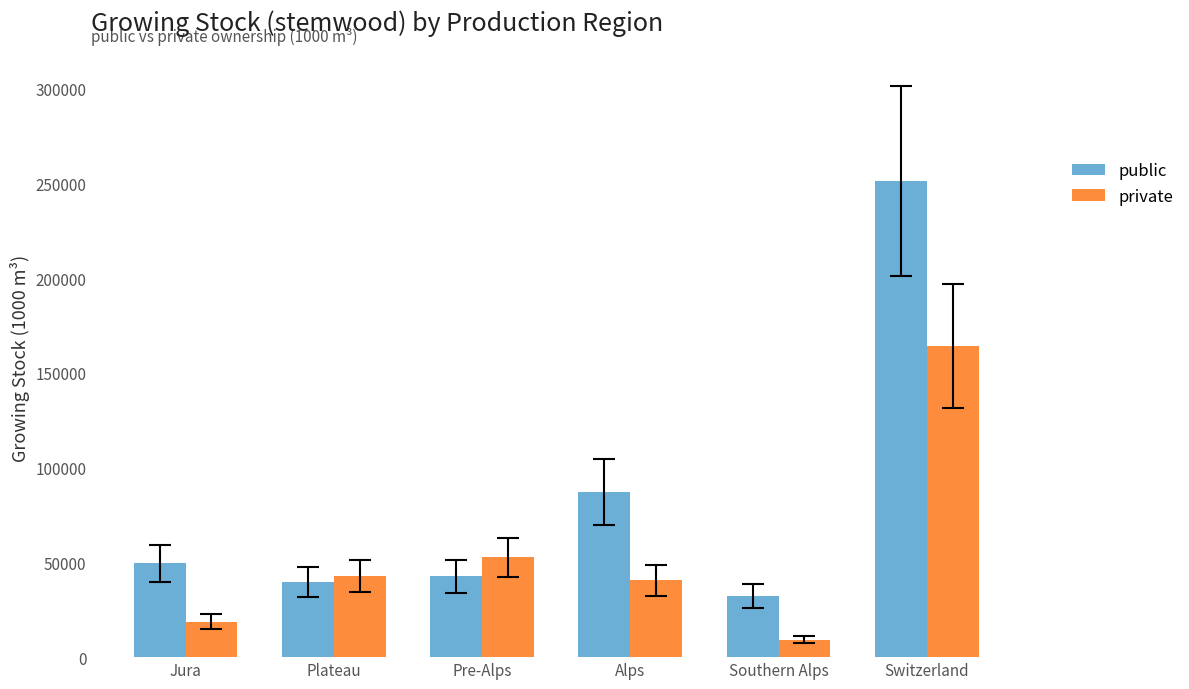

How many bars are there in total?

12